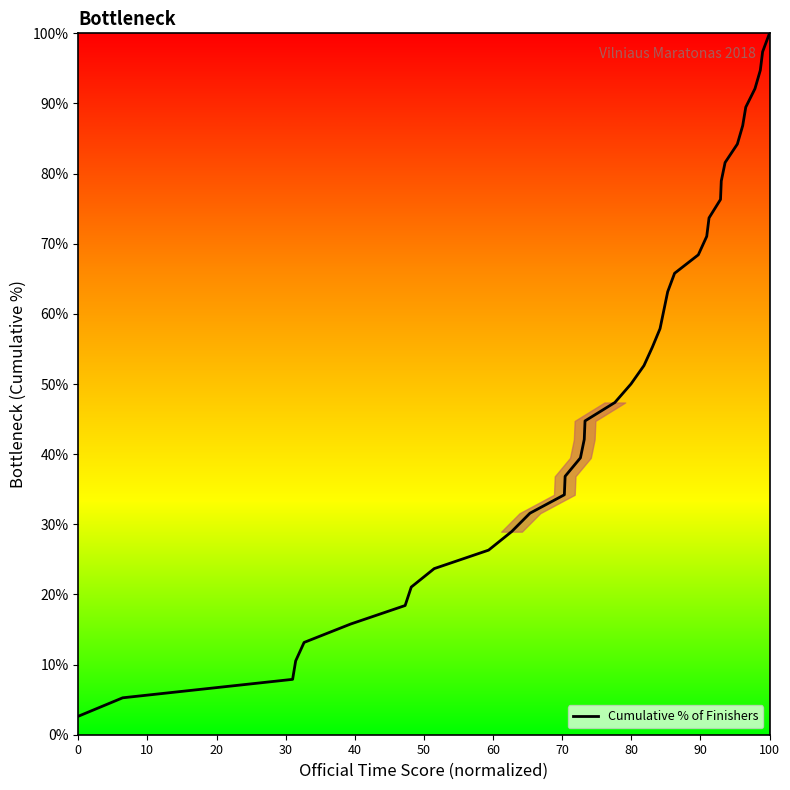

What is the maximum value shown in the chart?

100.0